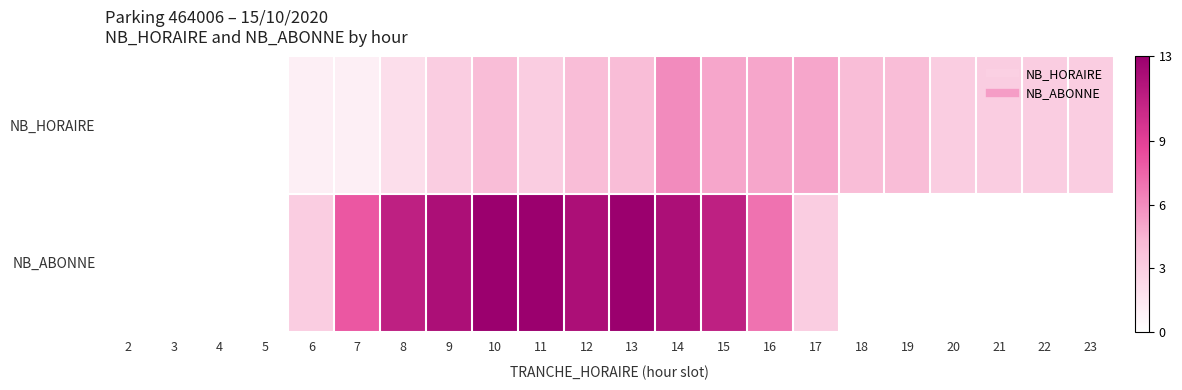

Reading left to right, extract all data points from this chart.

NB_HORAIRE: 2=0	3=0	4=0	5=0	6=1	7=1	8=2	9=3	10=4	11=3	12=4	13=4	14=6	15=5	16=5	17=5	18=4	19=4	20=3	21=3	22=3	23=3
NB_ABONNE: 2=0	3=0	4=0	5=0	6=3	7=8	8=11	9=12	10=13	11=13	12=12	13=13	14=12	15=11	16=7	17=3	18=0	19=0	20=0	21=0	22=0	23=0